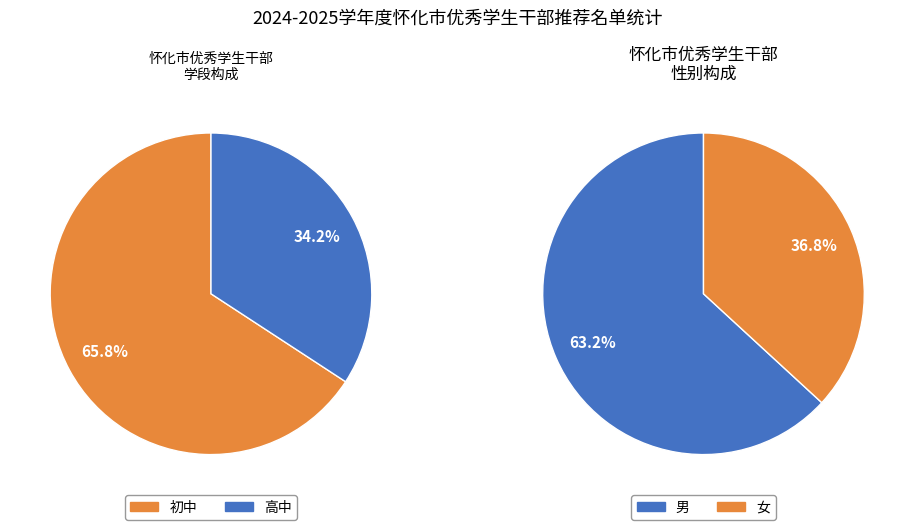

To the nearest percent, what percentage of the pie is 初中?

66%